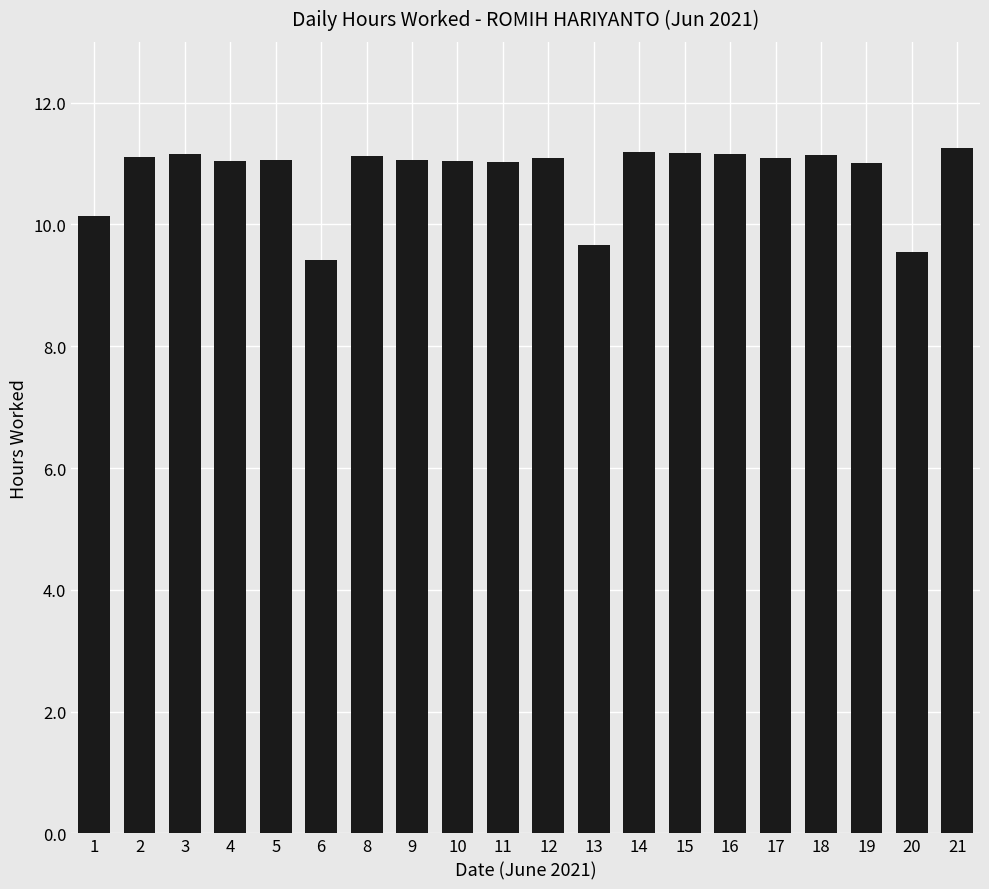

What is the difference between the maximum and second lowest values?

1.7